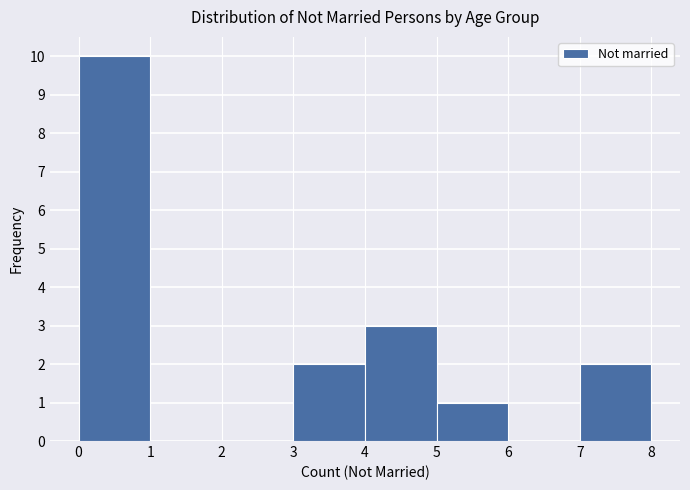

Reading left to right, list every bar in this chart as the range it spans on the x-axis followed by its height. The values are not printed on the chart, so give them approximately, as read against the axis.

0 to 1: 10
1 to 2: 0
2 to 3: 0
3 to 4: 2
4 to 5: 3
5 to 6: 1
6 to 7: 0
7 to 8: 2